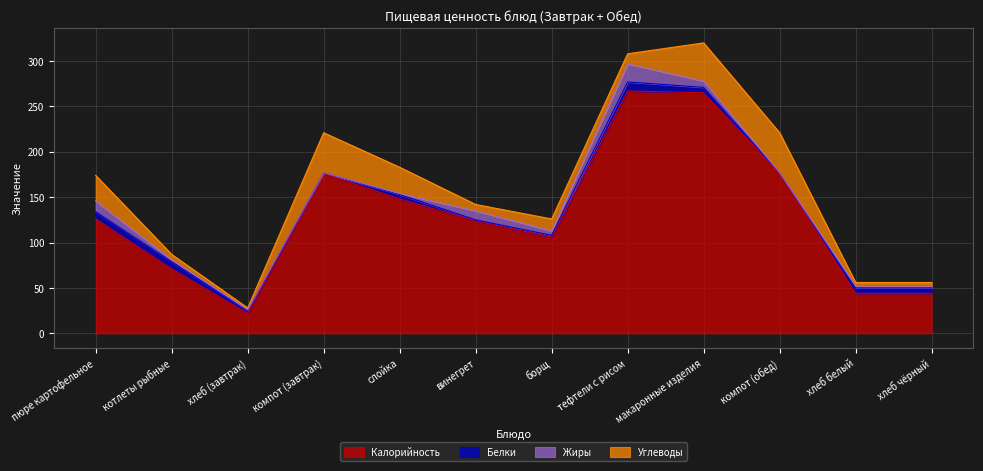

Which category has the lowest value in the Жиры series?

компот (завтрак)